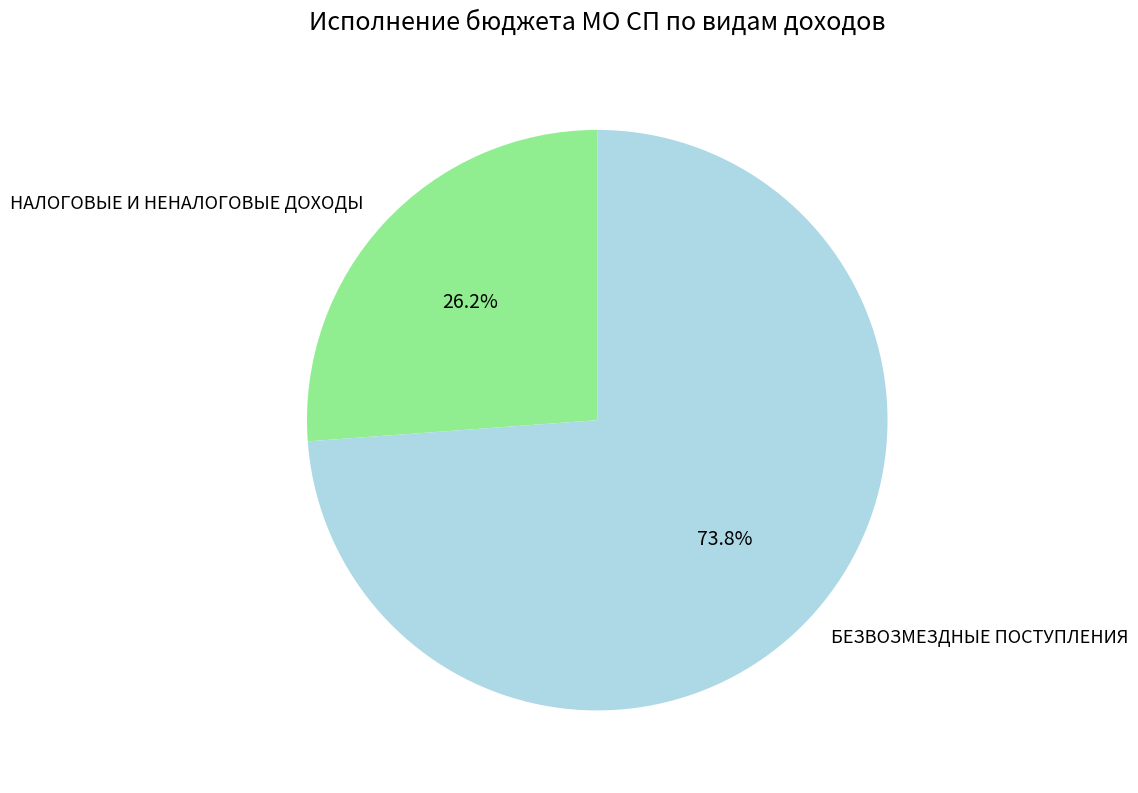

How many slices are in this pie chart?

2